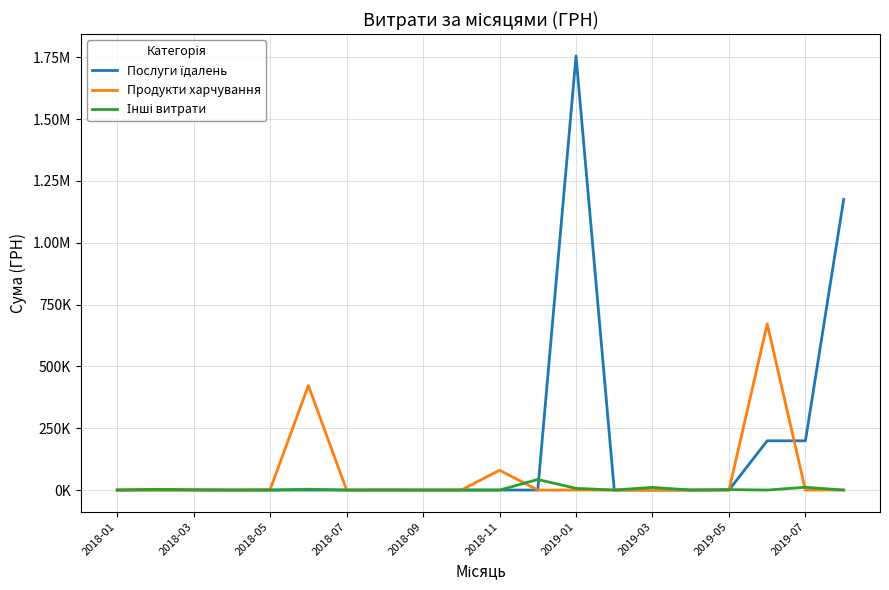

Reading left to right, what are all the values shown in this chart?

Послуги їдалень: 0.0	0.0	0.0	0.0	0.0	0.0	0.0	0.0	0.0	0.0	0.0	0.0	1755310.5	0.0	0.0	0.0	0.0	199089.0	199089.0	1175066.7
Продукти харчування: 0.0	0.0	0.0	0.0	1800.0	422781.3	0.0	0.0	0.0	0.0	80125.0	0.0	0.0	0.0	0.0	0.0	0.0	671781.0	0.0	0.0
Інші витрати: 0.0	2994.9	1168.8	0.0	0.0	3310.0	0.0	364.0	0.0	0.0	0.0	42653.9	6863.2	0.0	10809.8	0.0	1914.0	0.0	11250.0	0.0